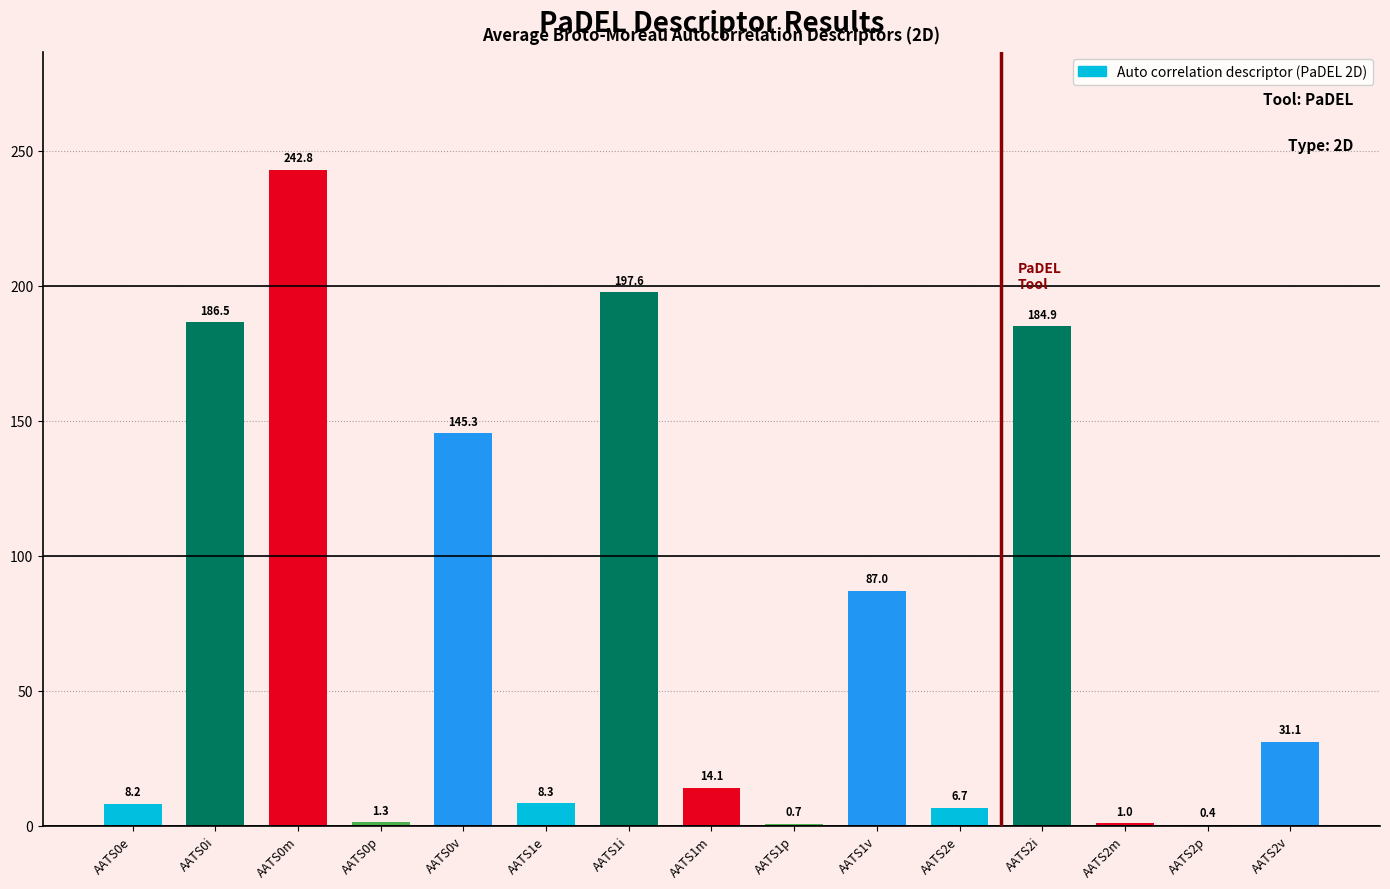

Reading left to right, list all the values displayed in this chart.

AATS0e=8.2	AATS0i=186.5	AATS0m=242.8	AATS0p=1.3	AATS0v=145.3	AATS1e=8.3	AATS1i=197.6	AATS1m=14.1	AATS1p=0.7	AATS1v=87.0	AATS2e=6.7	AATS2i=184.9	AATS2m=1.0	AATS2p=0.4	AATS2v=31.1